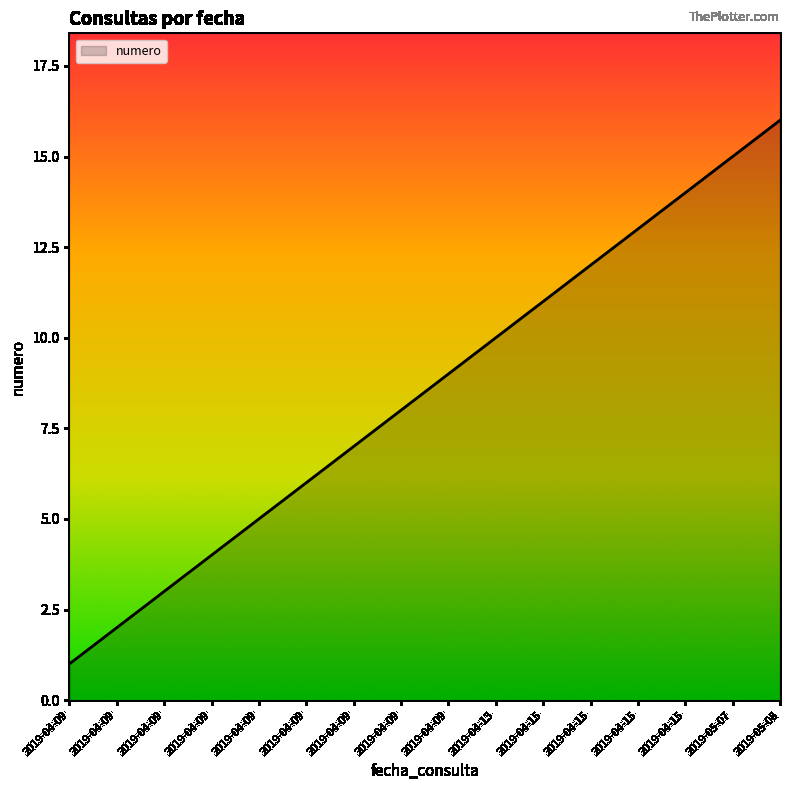

Count the number of data series in this chart.

1